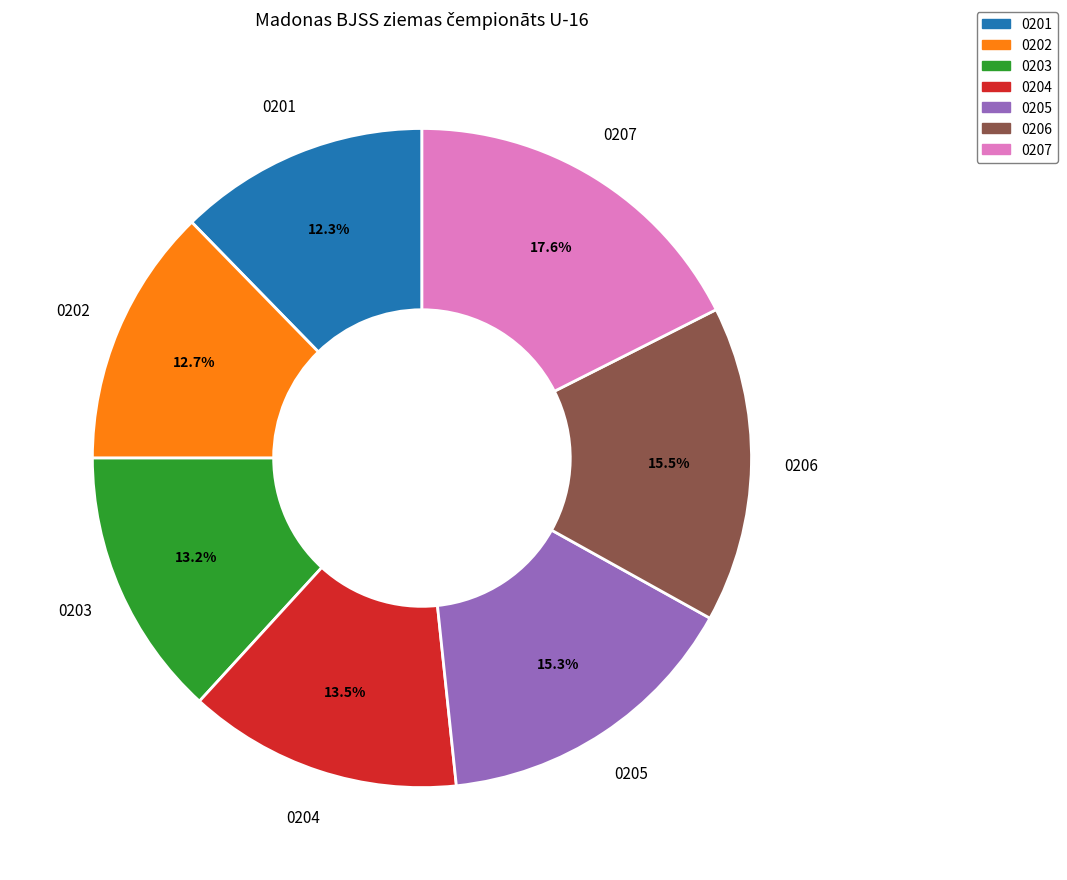

Does any single category account for the majority?

No